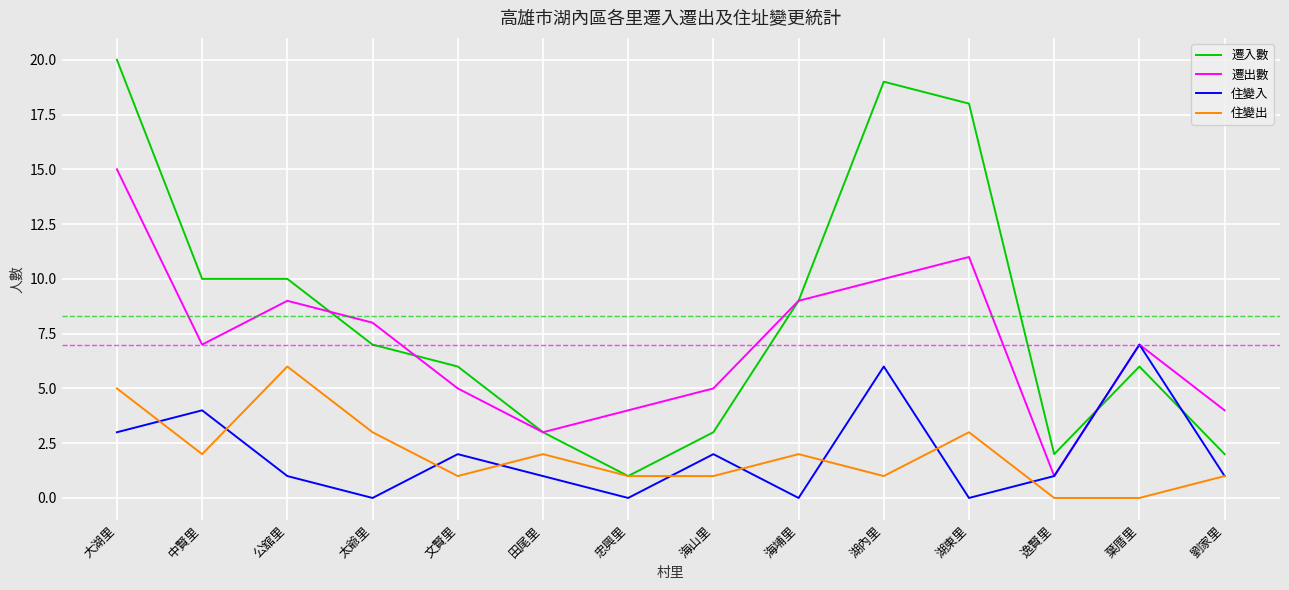

At which category is the sum across all series the highest?

大湖里